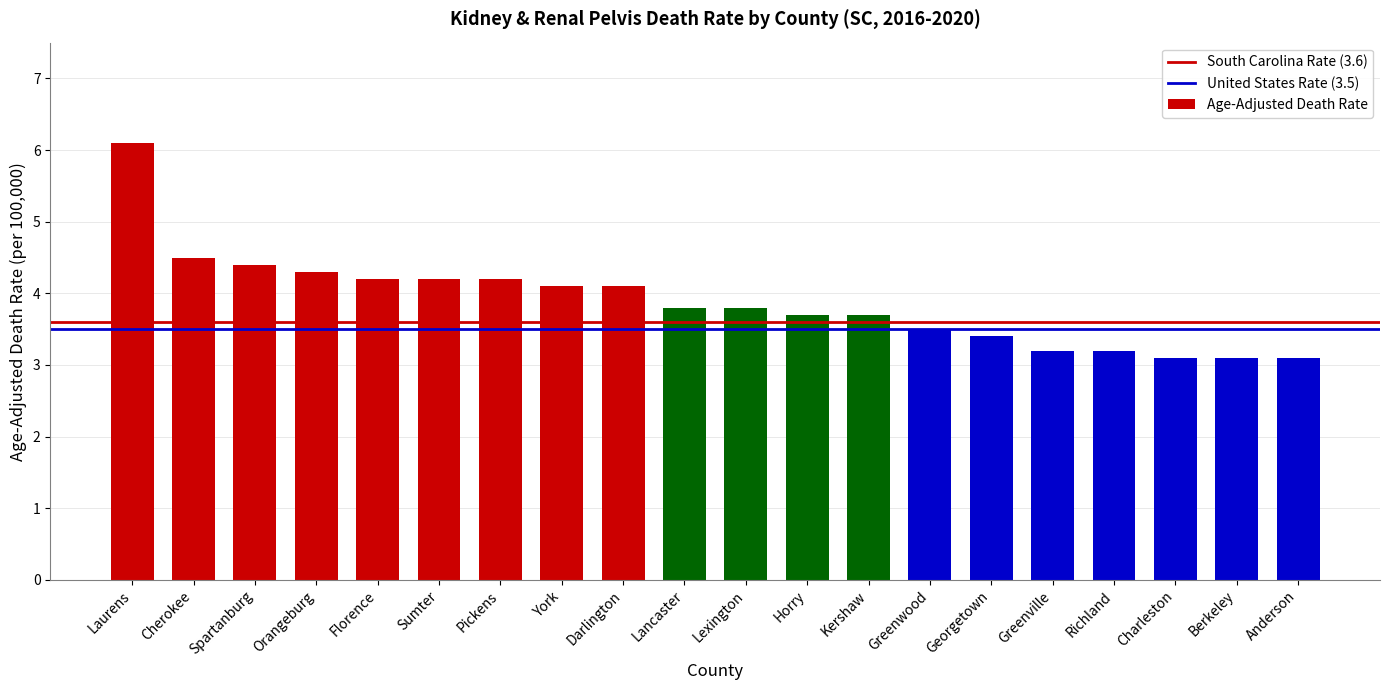

What position from the right is Berkeley?

2